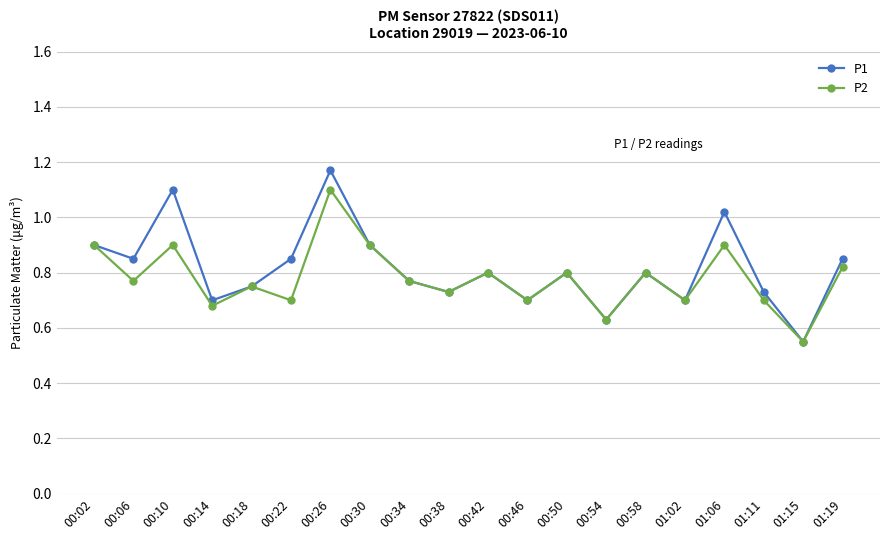

What is the label of the 11th point from the left?

00:42